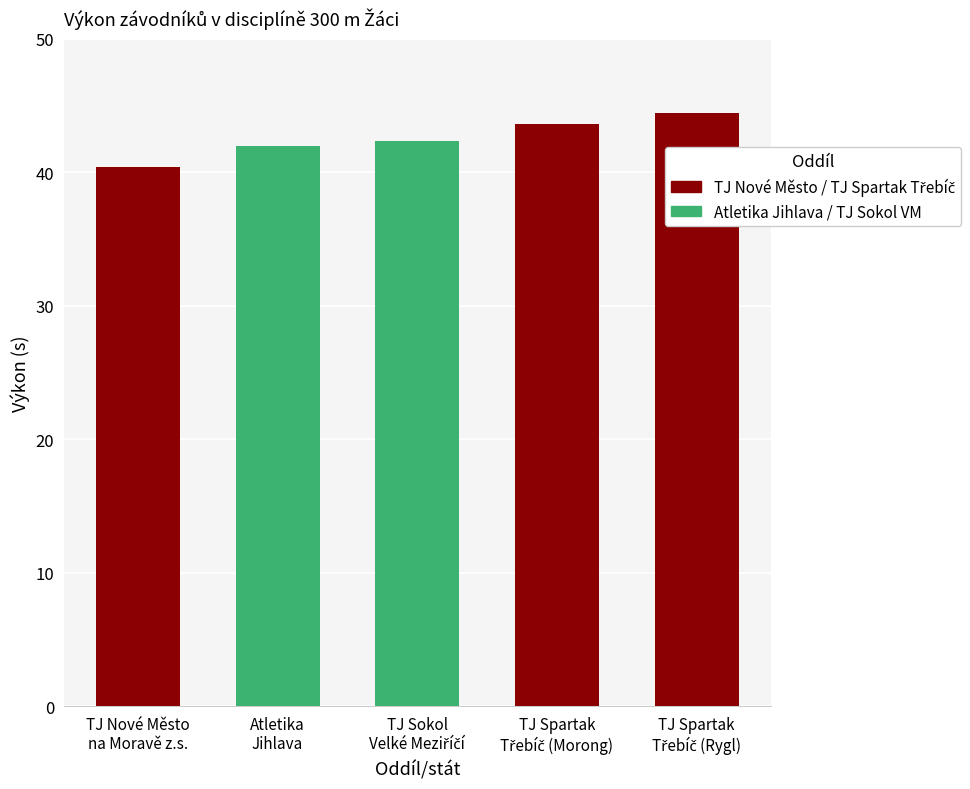

The chart shows a value of 57.7 at Atletika Jihlava. True or false?

False